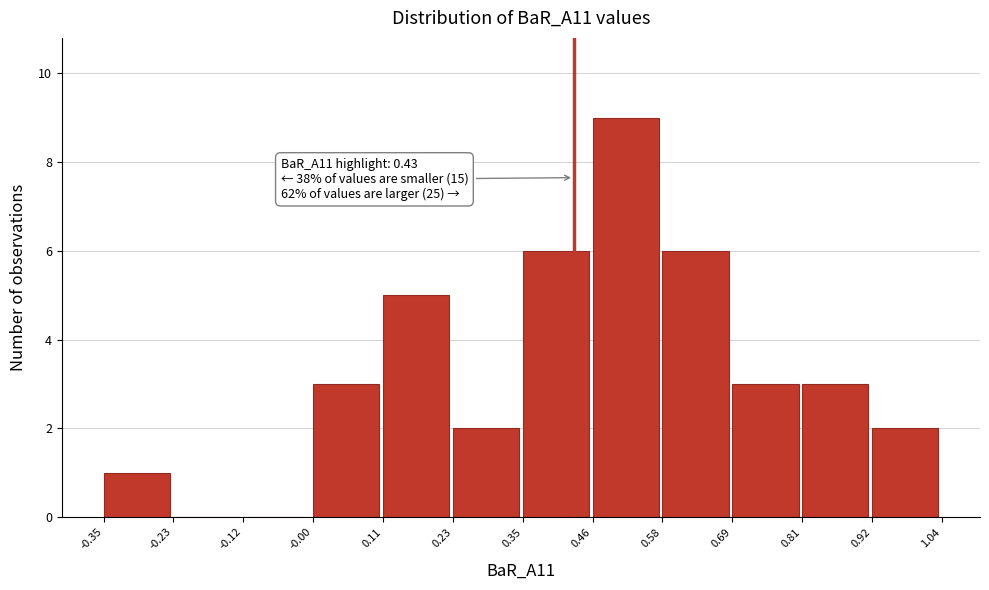

Which range on the x-axis has the tallest bar?

0.46 to 0.58